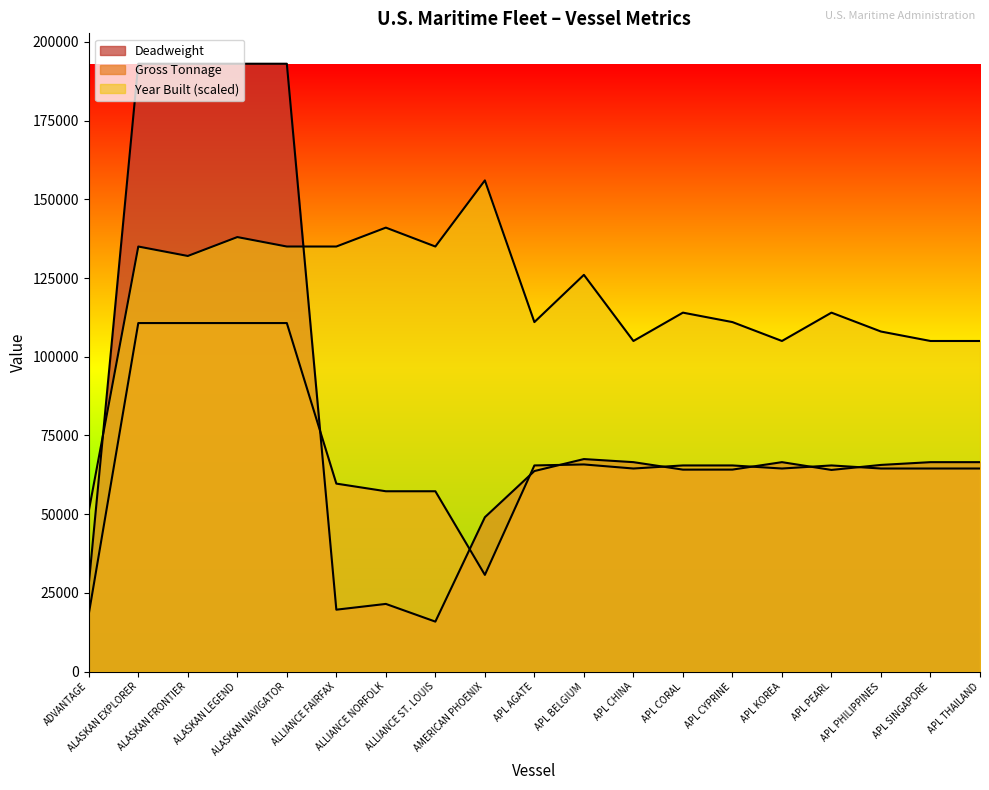

At how many categories does at least one series exceed 16986?

19